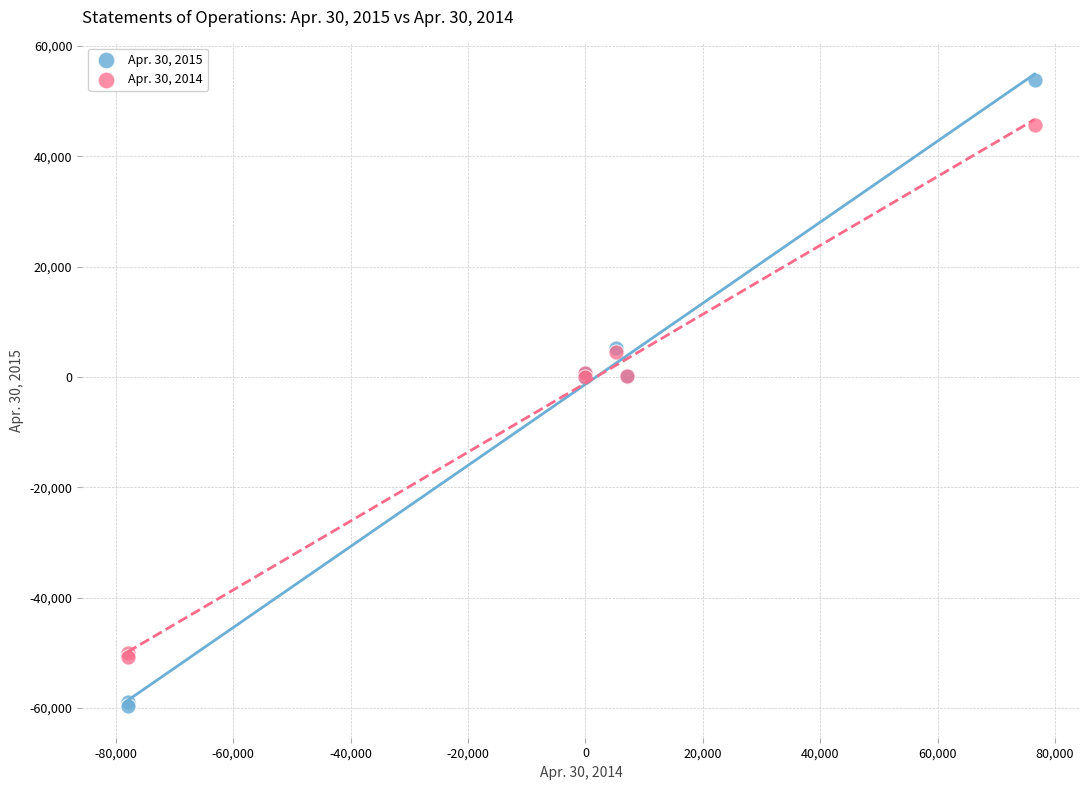

Which series has the largest Y range (max minus min)?

Apr. 30, 2015